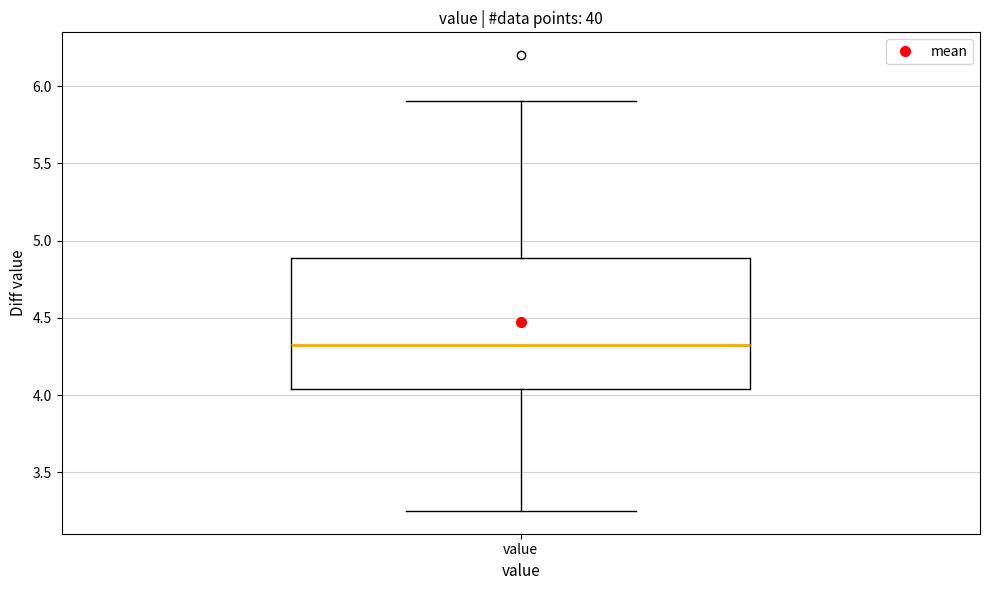

Read this box plot against the y-axis: the position of the median line, the range covered by the box, and the ends of both whiskers. The values are not printed on the chart, so give them approximately, as read against the axis.

median 4.35, box 4.05 to 4.90, whiskers 3.25 to 5.90